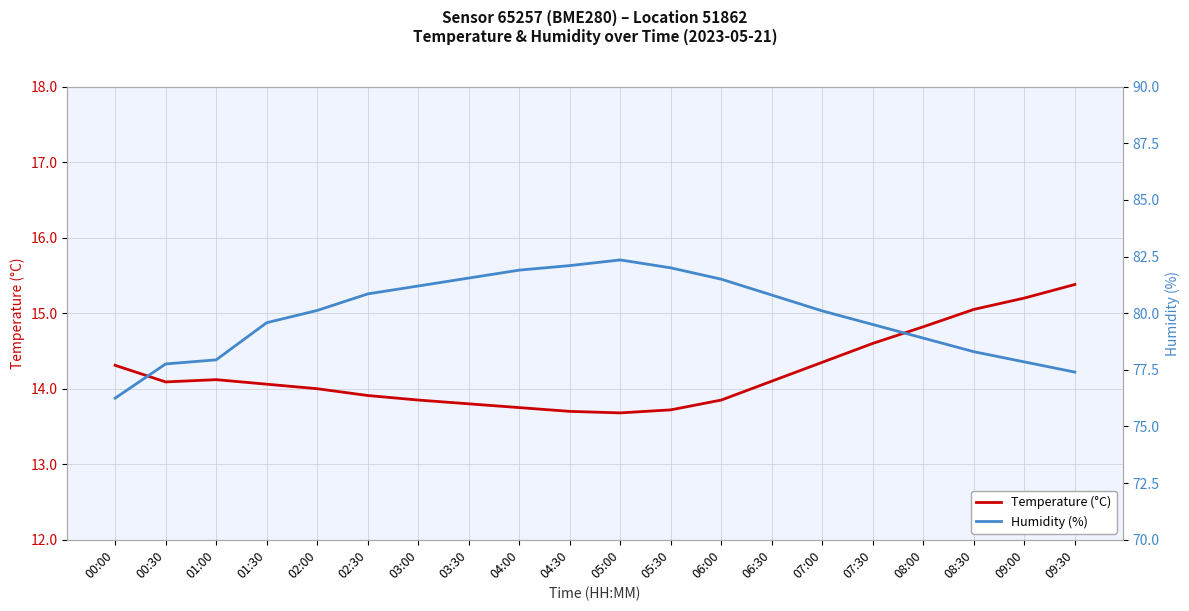

List the series in order of their overall mean, lowest first.

Temperature (°C), Humidity (%)